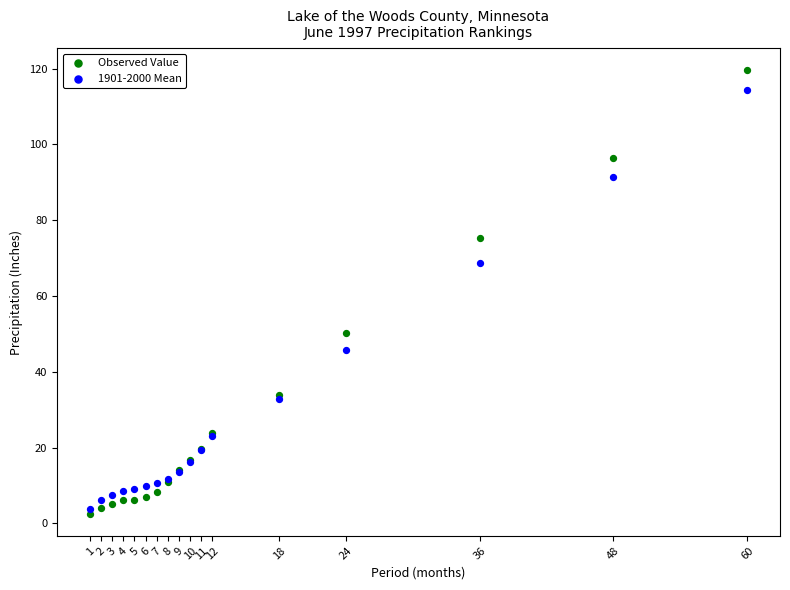

Which series reaches the maximum Y coordinate?

Observed Value